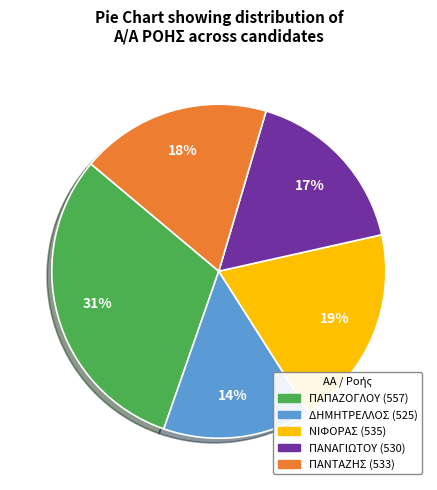

Which has a higher value, ΝΙΦΟΡΑΣ (535) or ΔΗΜΗΤΡΕΛΛΟΣ (525)?

ΝΙΦΟΡΑΣ (535)